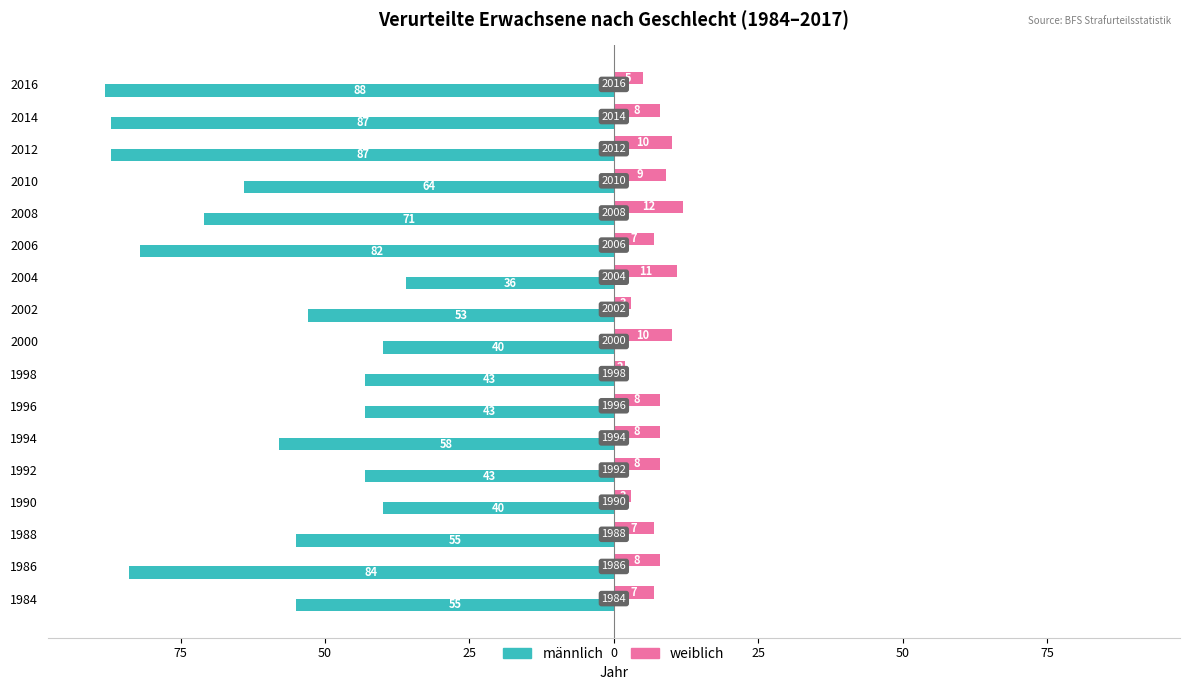

What are all the series names shown in the legend?

männlich, weiblich